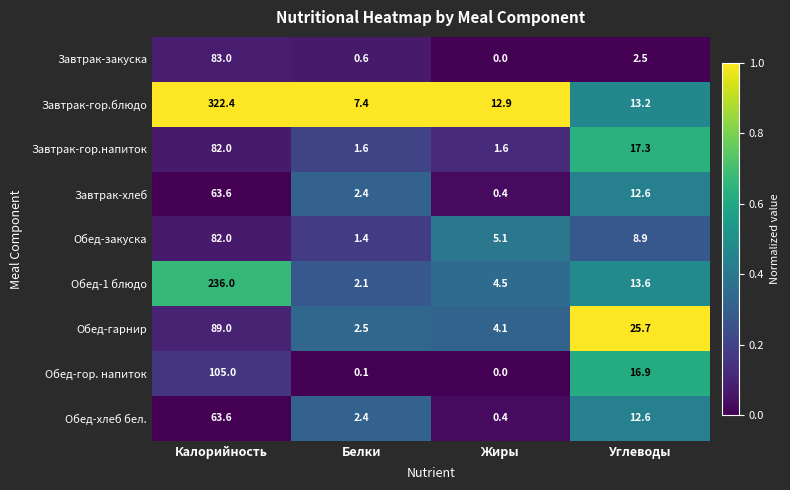

What is the sum of all Обед-гор. напиток values?

122.0